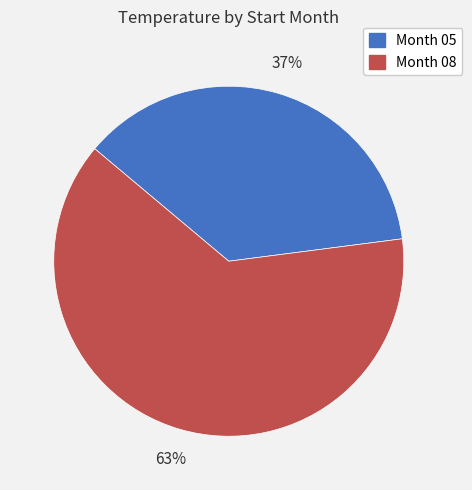

Does Month 05 account for over 50% of the chart?

No